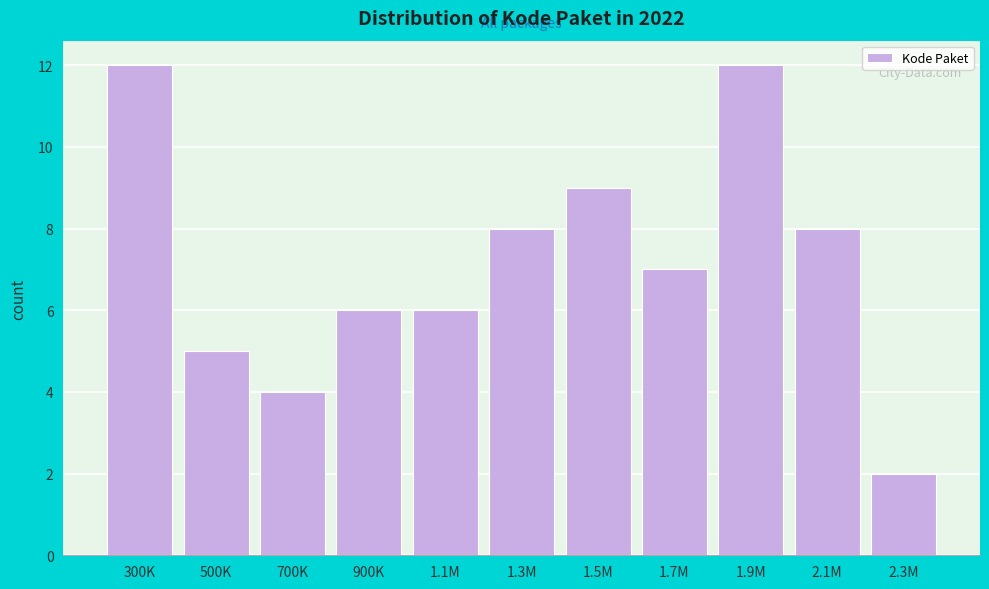

Reading left to right, list all the values displayed in this chart.

12	5	4	6	6	8	9	7	12	8	2